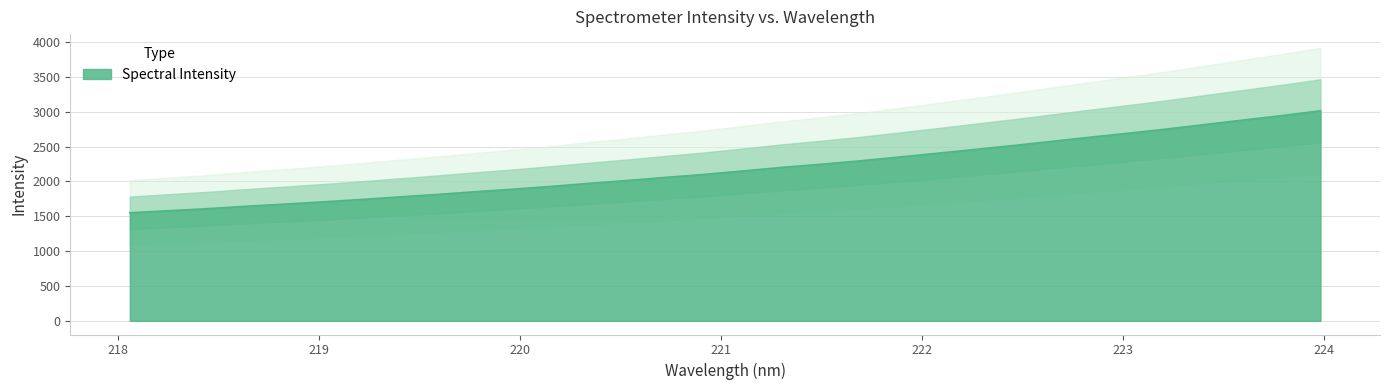

Reading left to right, what are all the values shown in this chart?

1550.9	1579.6	1608.4	1642.9	1673.7	1705.5	1740.4	1777.3	1813.7	1852.7	1889.8	1930.5	1974.4	2015.9	2060.5	2103.3	2152.5	2202.8	2247.3	2295.0	2348.8	2403.1	2458.9	2515.2	2575.0	2634.4	2692.2	2751.9	2816.8	2881.2	2944.7	3013.1